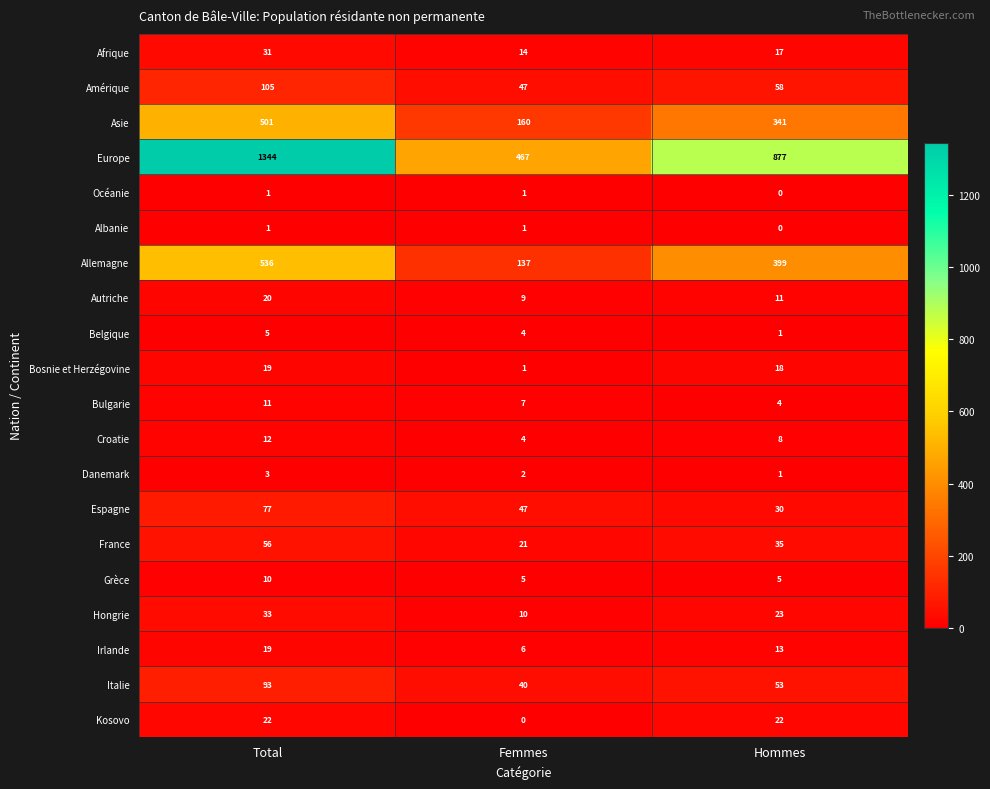

What is the greatest value displayed?

1344